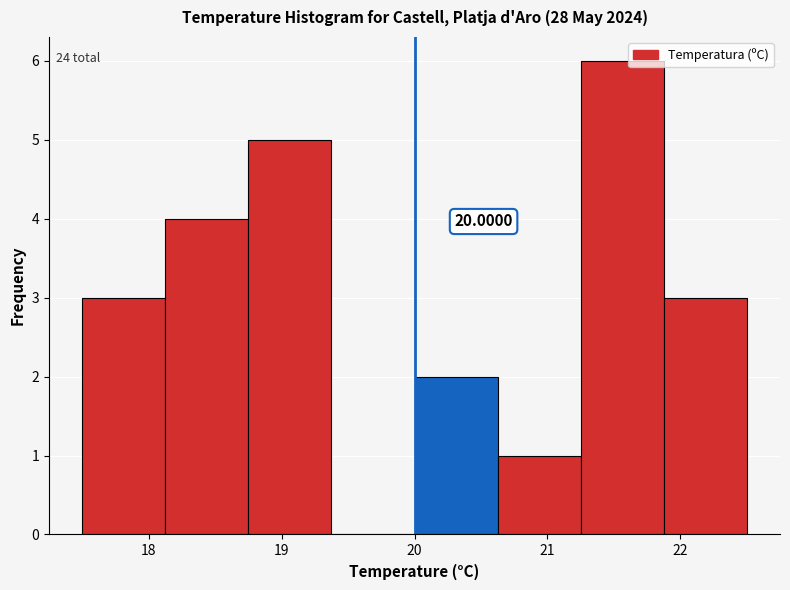

Which range on the x-axis has the tallest bar?

21.3 to 21.9